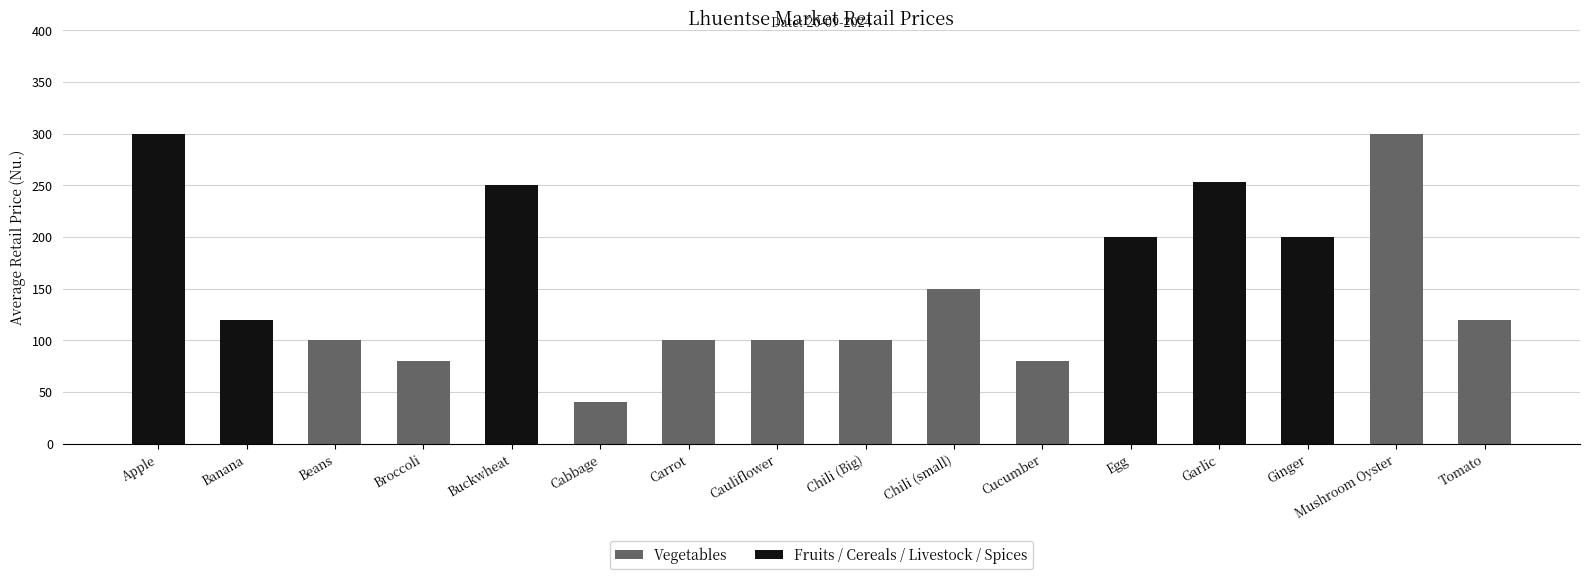

Are the bars horizontal?

No